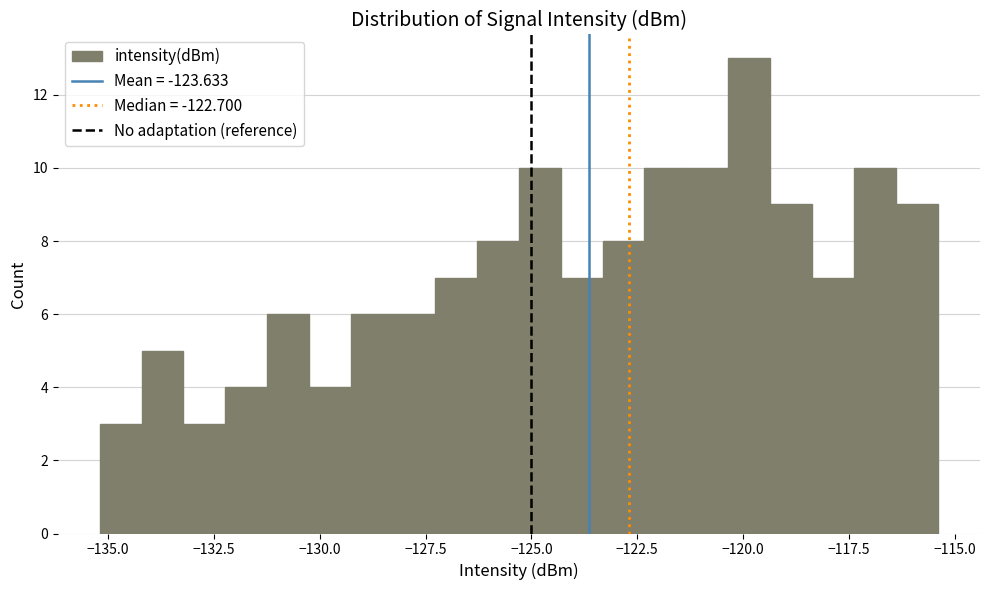

Around what value on the x-axis is the tallest bar? Give the approximate position of its centre, as read against the axis.

-120.0